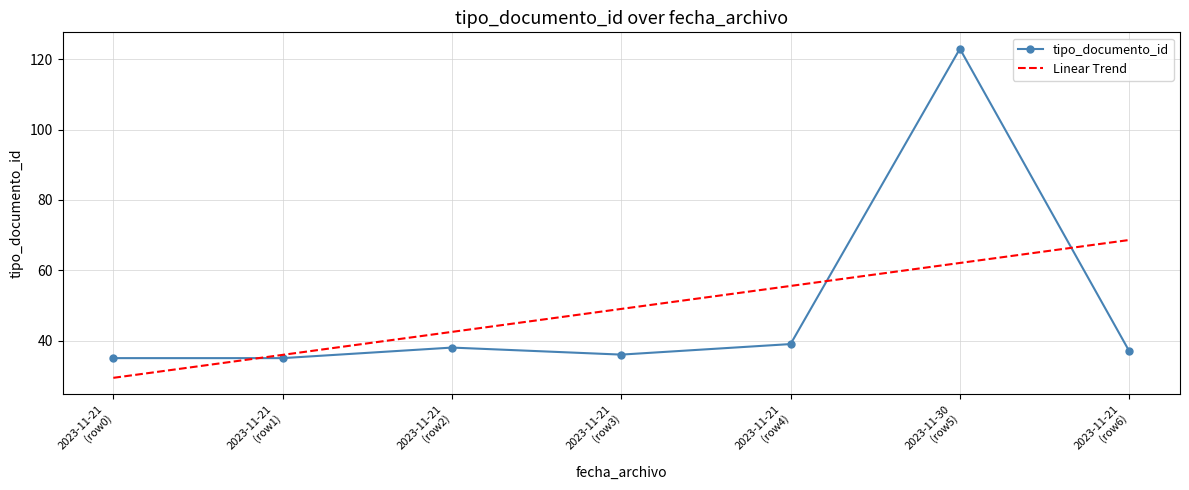

What is the lowest value of the tipo_documento_id series?

35